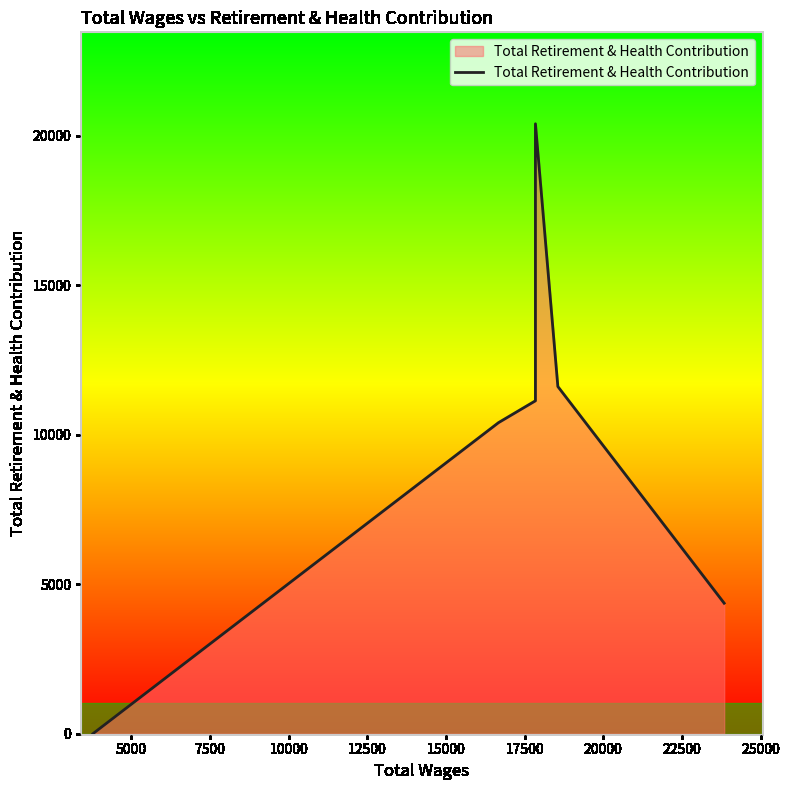

What is the greatest value displayed?

20405